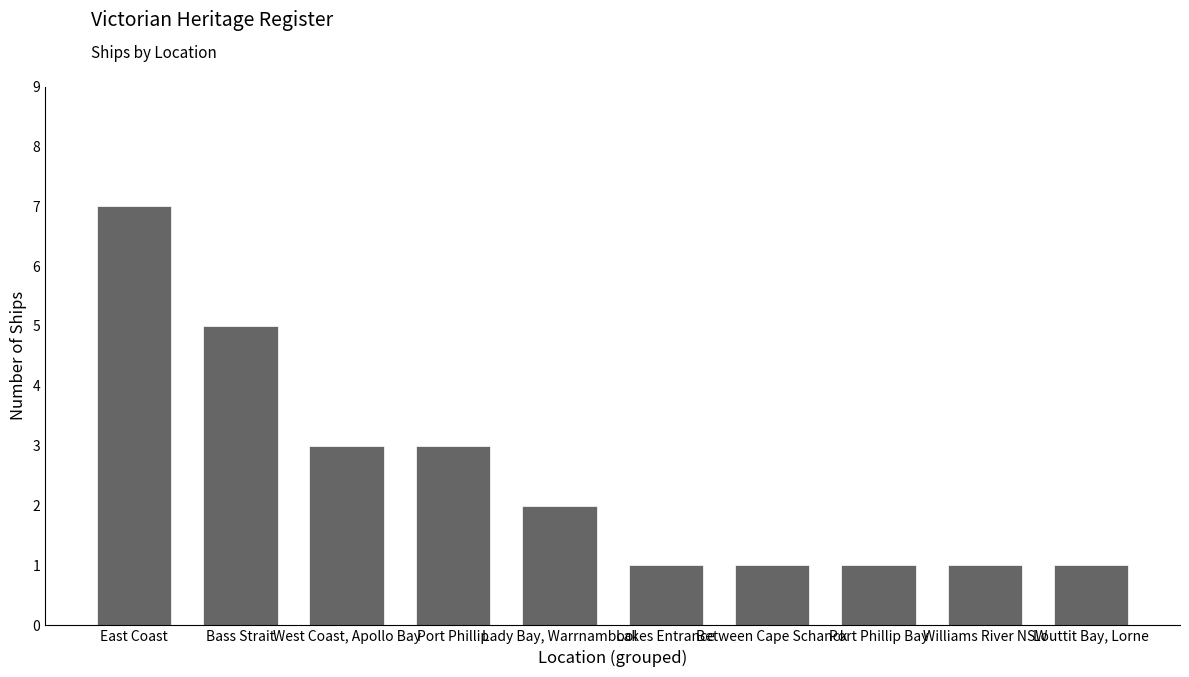

What is the sum of all values?

25